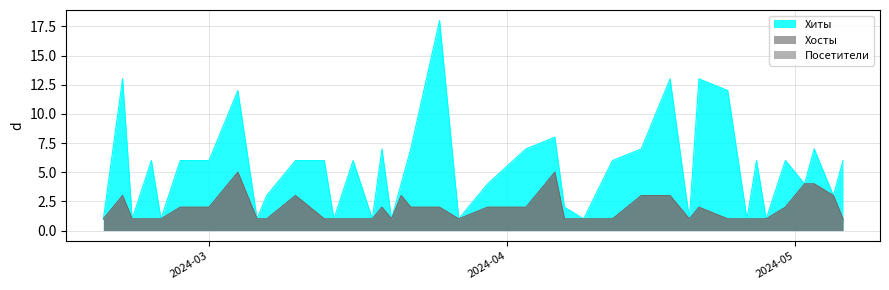

List the series in order of their peak value, highest first.

Хиты, Хосты, Посетители